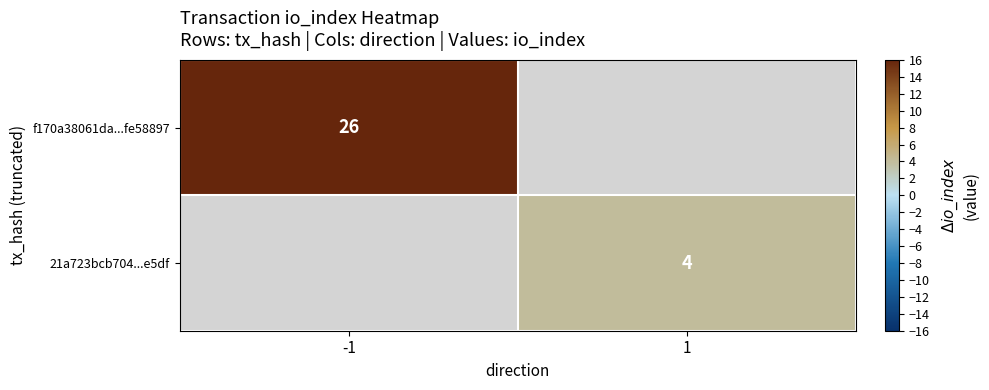

How many series are shown in this chart?

2